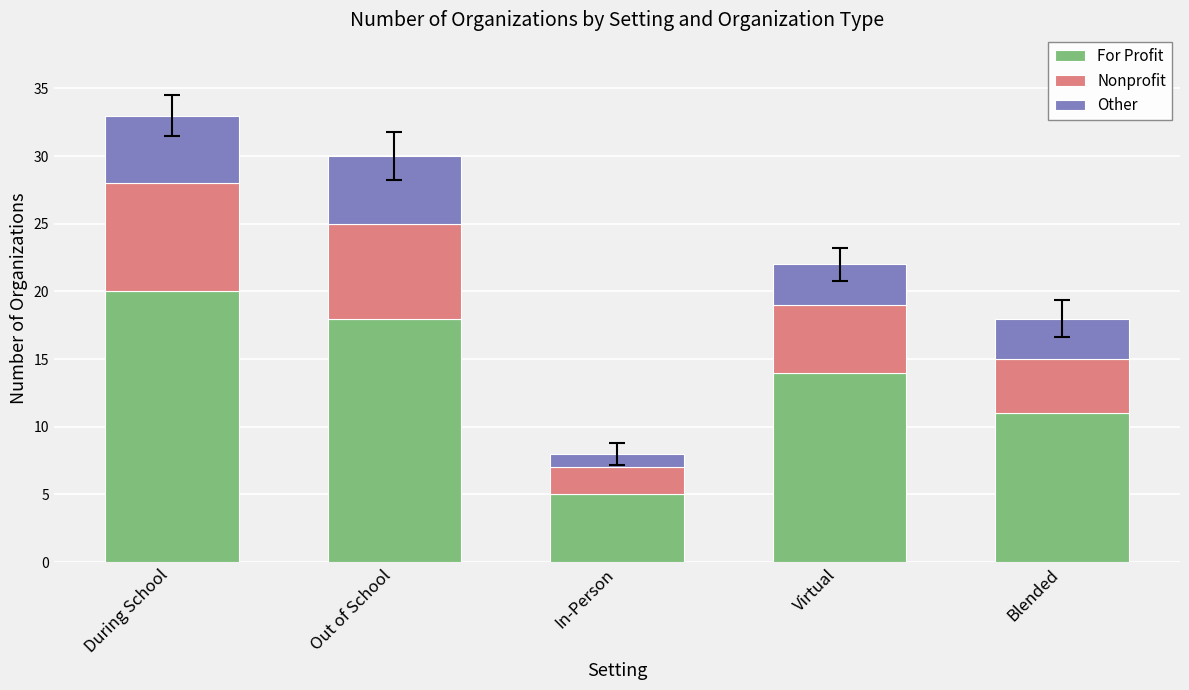

What is the sum of the For Profit values at Out of School and Virtual?

32